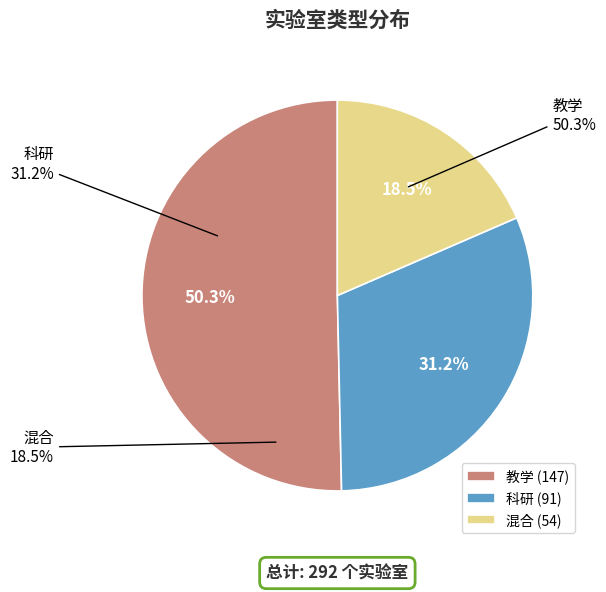

Which category has the smallest portion of the pie?

混合